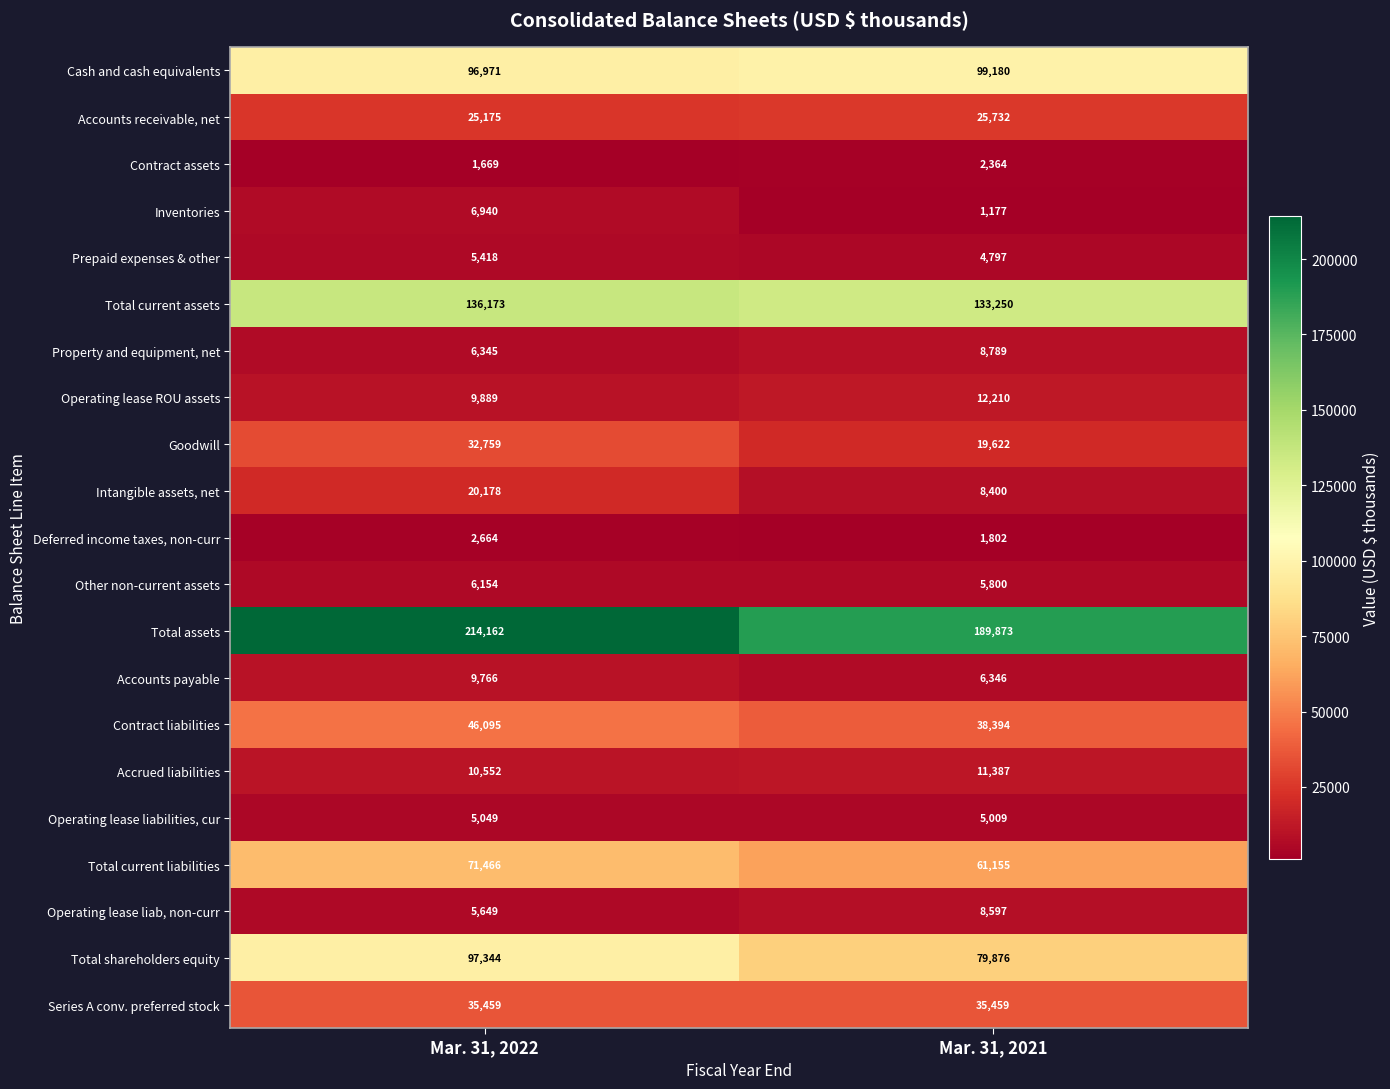

Rank the series at Mar. 31, 2021 from lowest to highest value.

Inventories, Deferred income taxes, non-curr, Contract assets, Prepaid expenses & other, Operating lease liabilities, cur, Other non-current assets, Accounts payable, Intangible assets, net, Operating lease liab, non-curr, Property and equipment, net, Accrued liabilities, Operating lease ROU assets, Goodwill, Accounts receivable, net, Series A conv. preferred stock, Contract liabilities, Total current liabilities, Total shareholders equity, Cash and cash equivalents, Total current assets, Total assets